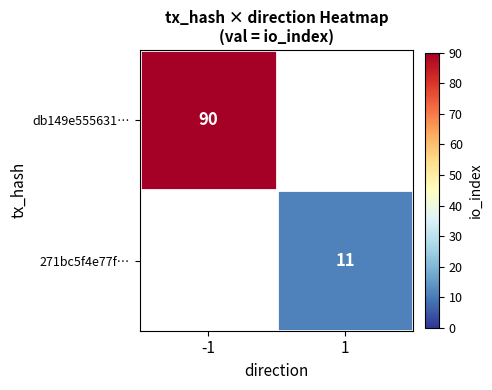

Which has a higher value, 1 or -1?

-1